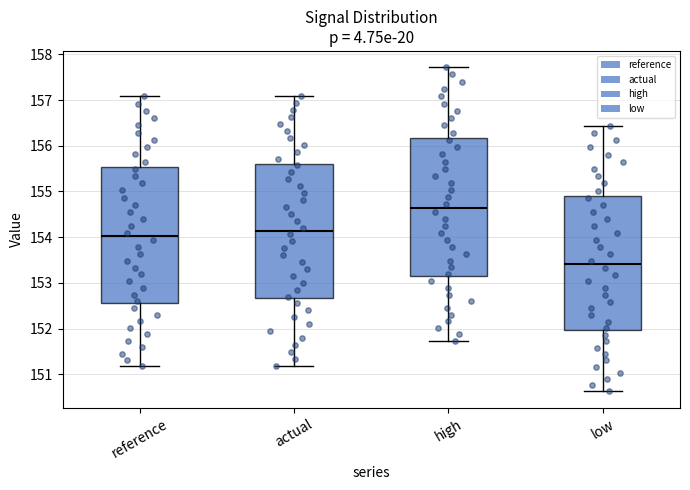

Reading left to right, read every box against the y-axis: the position of its median line, the range the box covers, and the ends of its whiskers. The values are not printed on the chart, so give them approximately, as read against the axis.

reference: median 154.0, box 152.6 to 155.5, whiskers 151.2 to 157.1
actual: median 154.1, box 152.7 to 155.6, whiskers 151.2 to 157.1
high: median 154.6, box 153.2 to 156.2, whiskers 151.7 to 157.7
low: median 153.4, box 152.0 to 154.9, whiskers 150.6 to 156.4